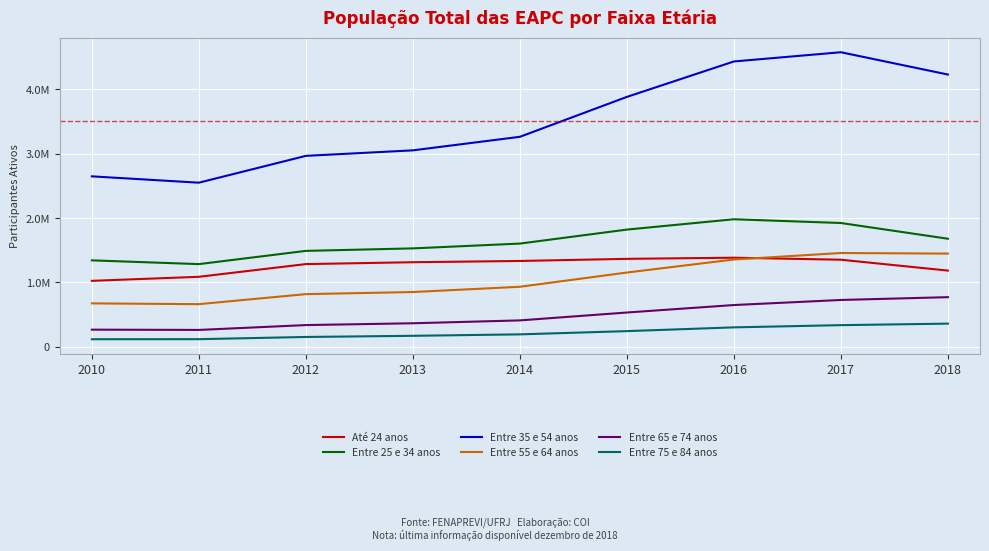

What is the difference between the Entre 25 e 34 anos values at 2016 and 2010?

639004